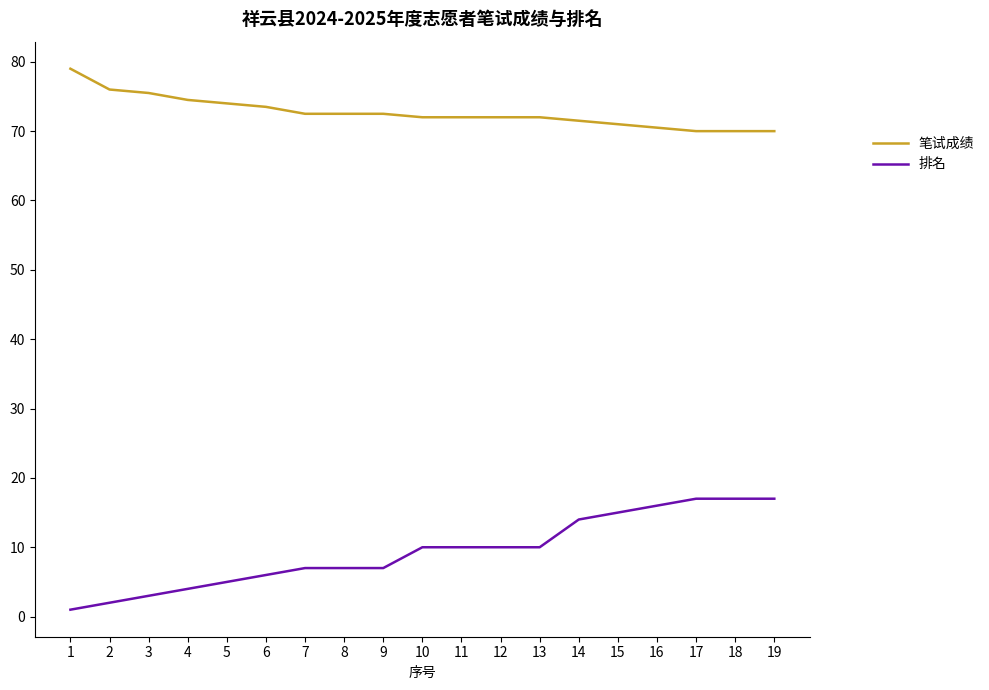

What is the difference between the highest and lowest values at 9?

65.5